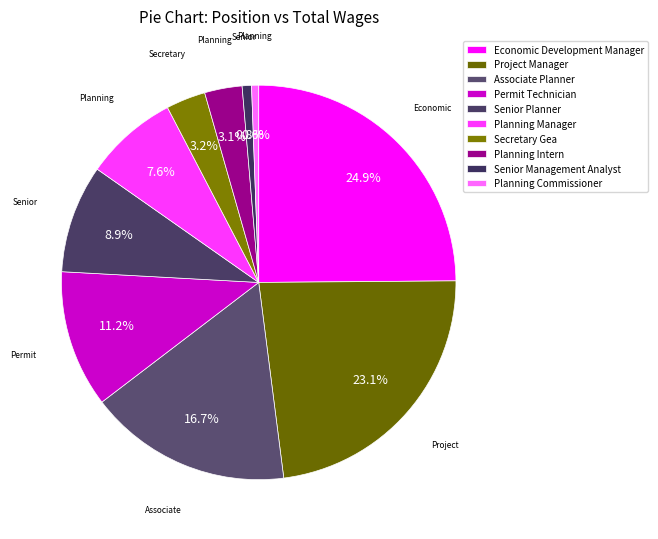

Does Planning Intern represent more than half of the total?

No